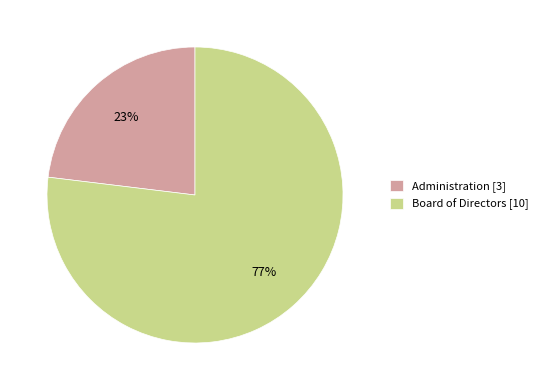

Rank the categories by value from lowest to highest.

Administration, Board of Directors